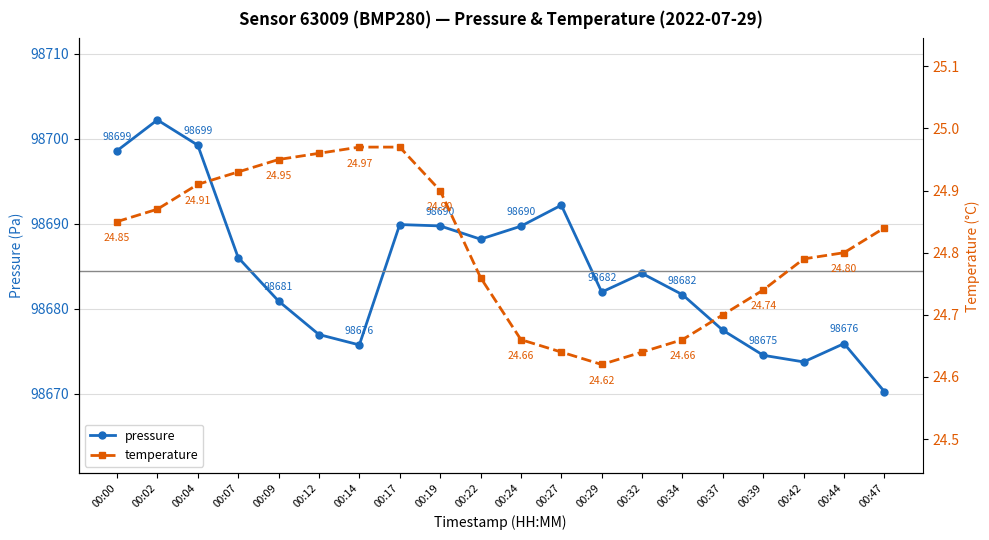

Rank the series by their average value, from lowest to highest.

temperature, pressure